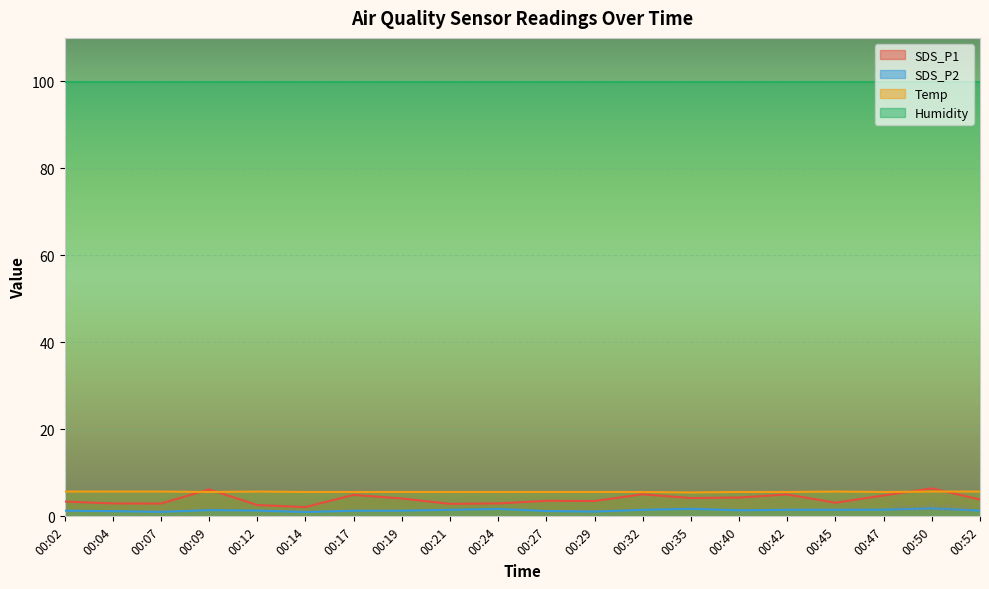

How many interior local valleys does the SDS_P2 series have?

4